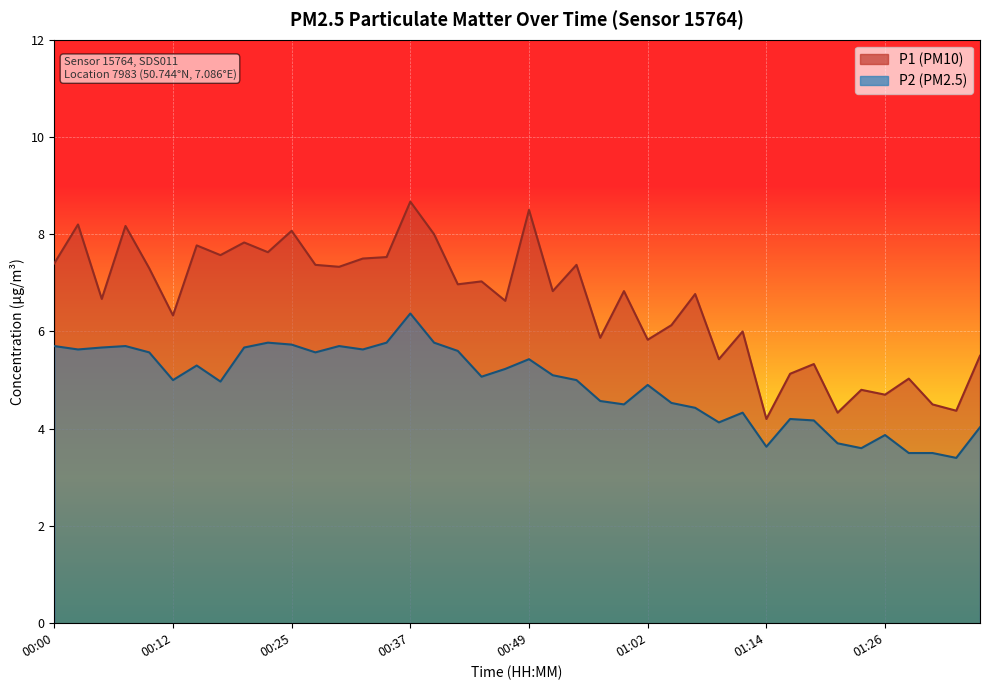

What are all the series names shown in the legend?

P1 (PM10), P2 (PM2.5)